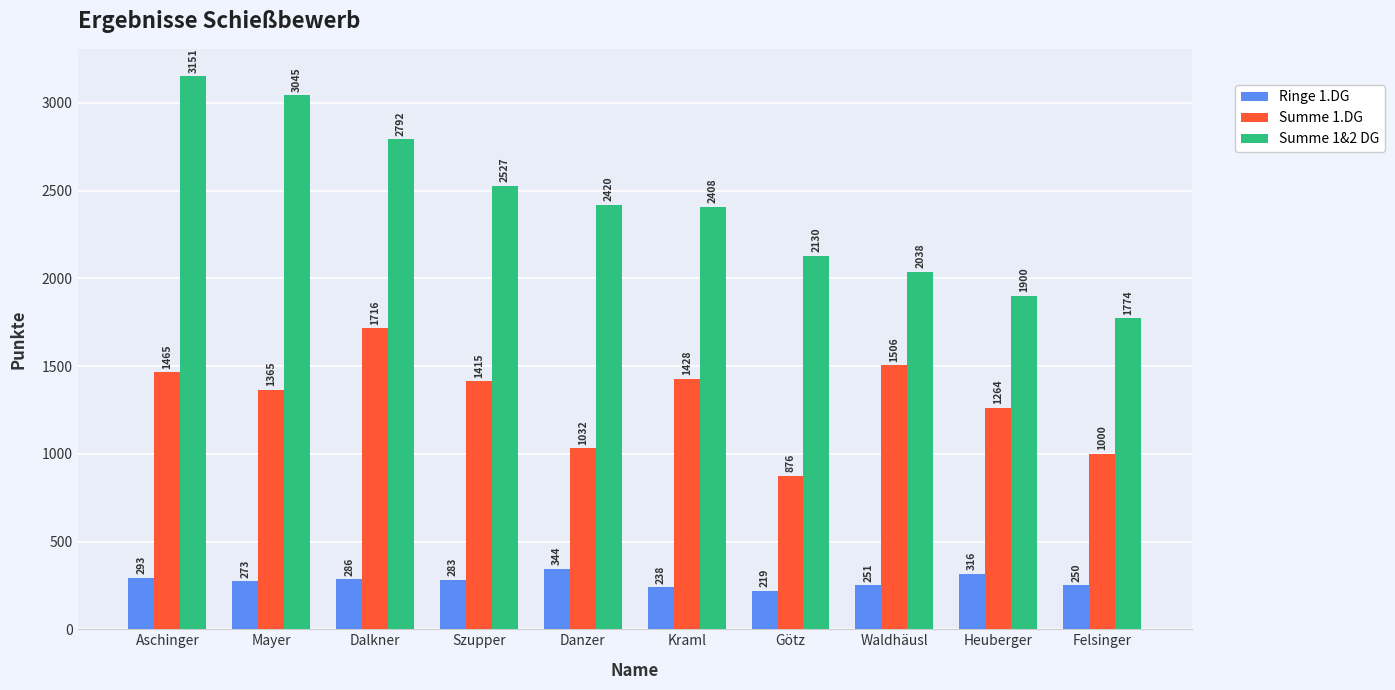

At how many categories does at least one series exceed 1245?

10